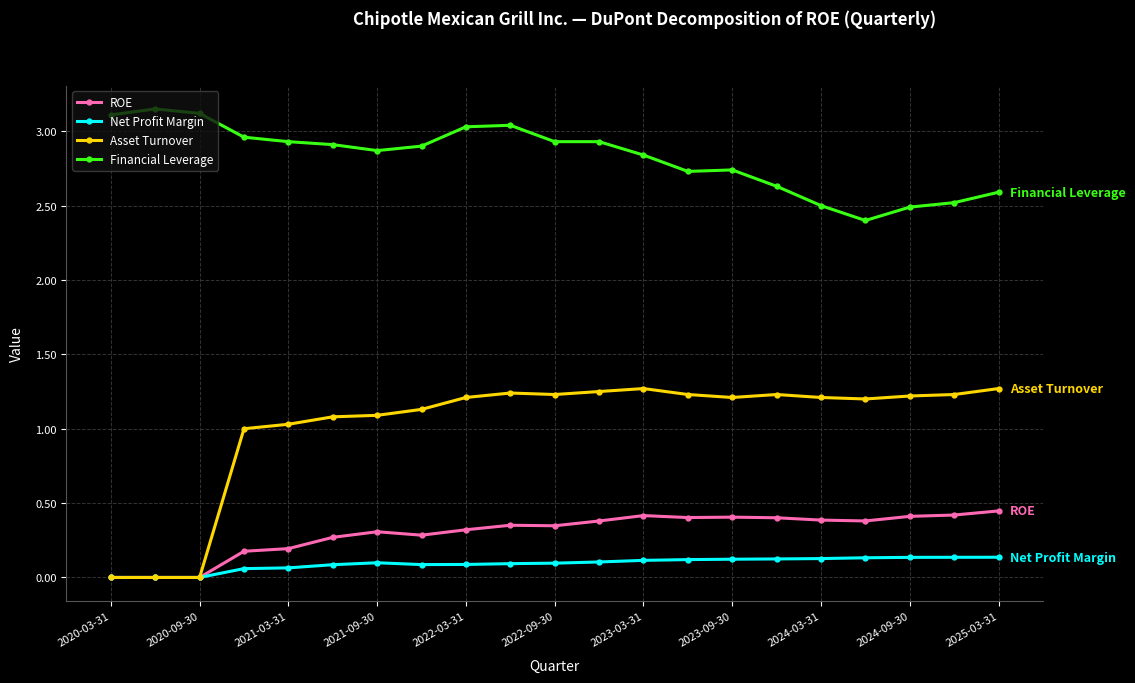

What is the highest value of the Asset Turnover series?

1.3